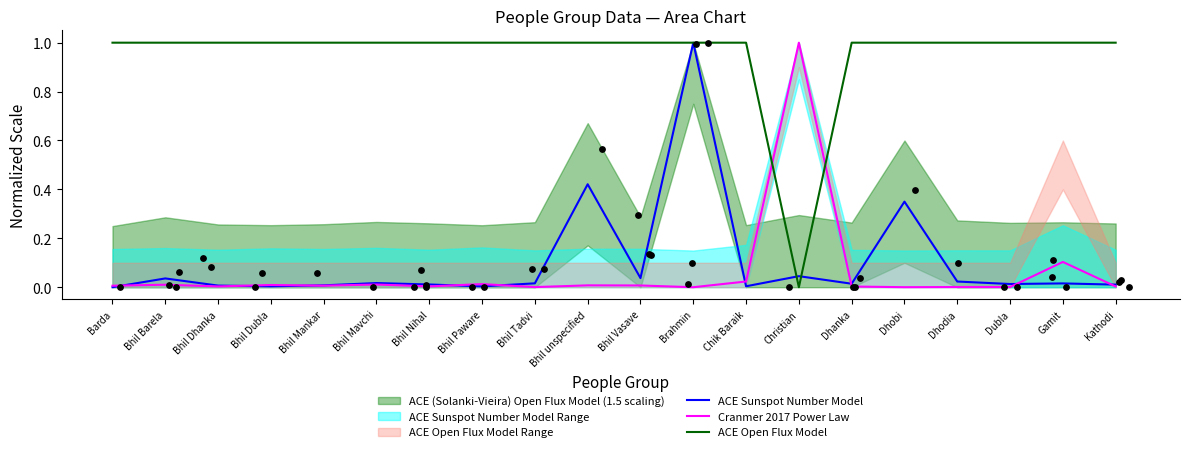

Which series has the largest total across all categories?

ACE Open Flux Model